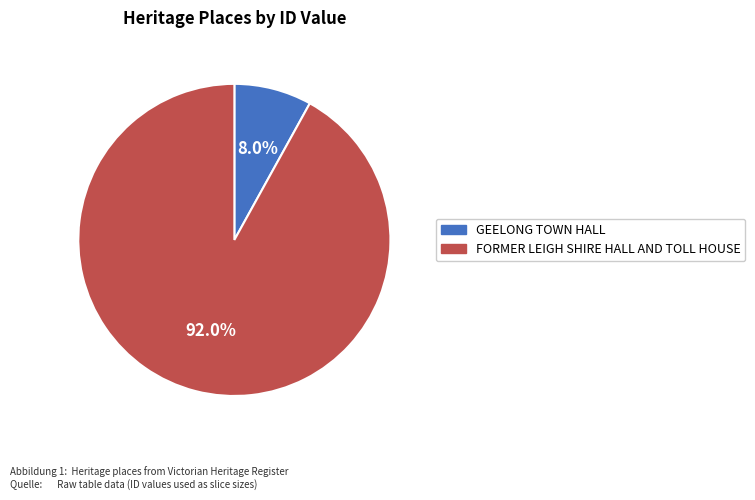

What is the majority slice?

FORMER LEIGH SHIRE HALL AND TOLL HOUSE